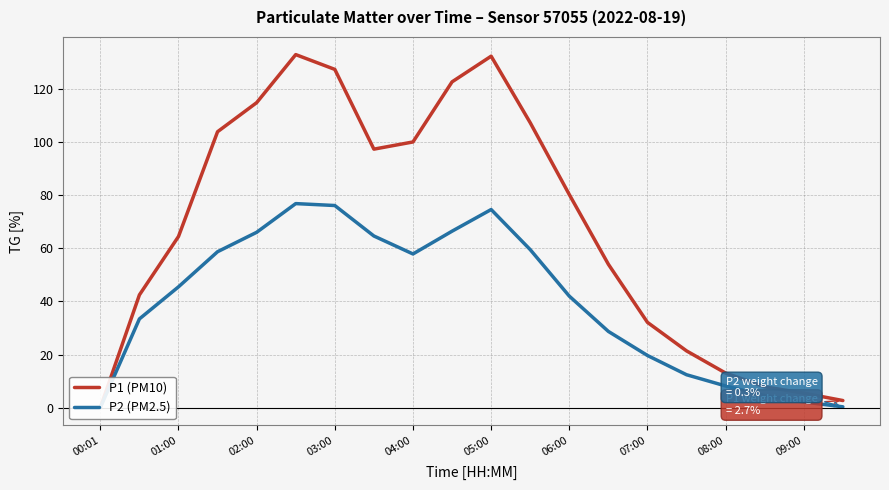

What position from the left is 09:00?

10